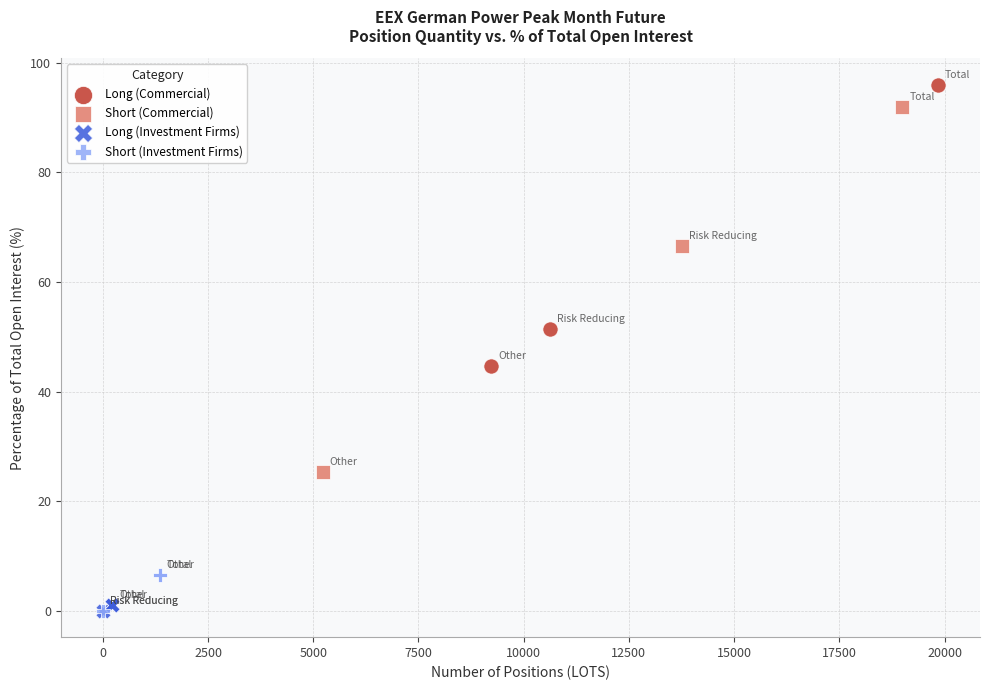

Which series contains the highest Y value?

Long (Commercial)